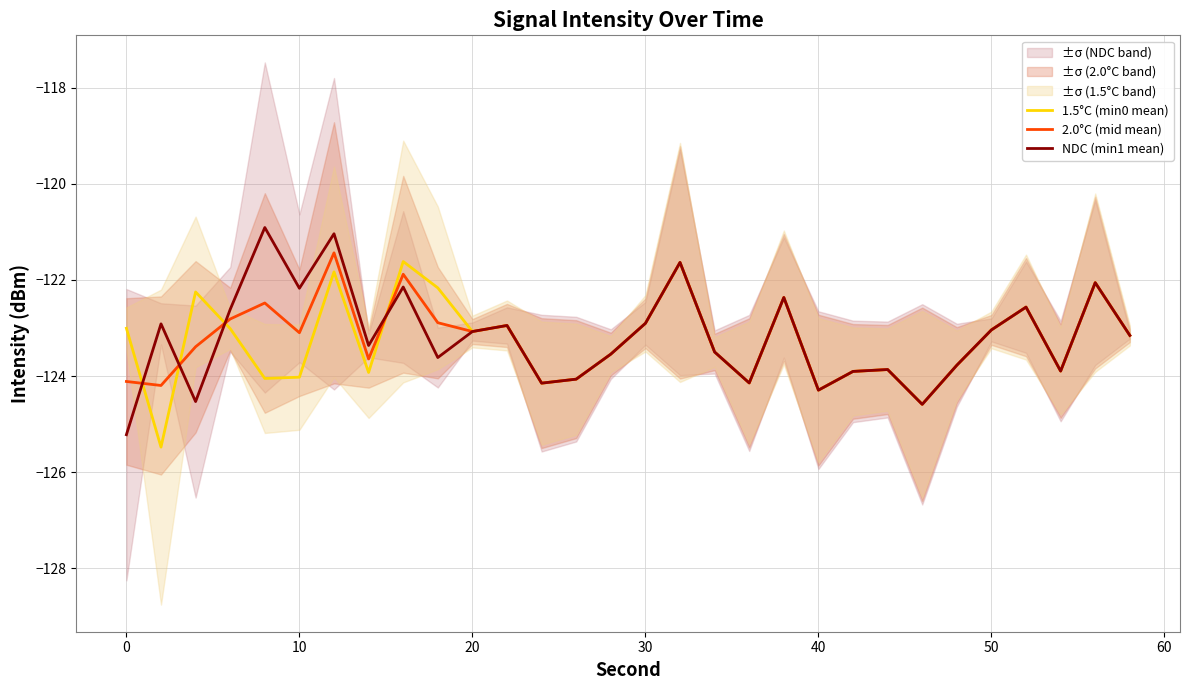

How many interior local peaks does the 2.0°C (mid mean) series have?

9